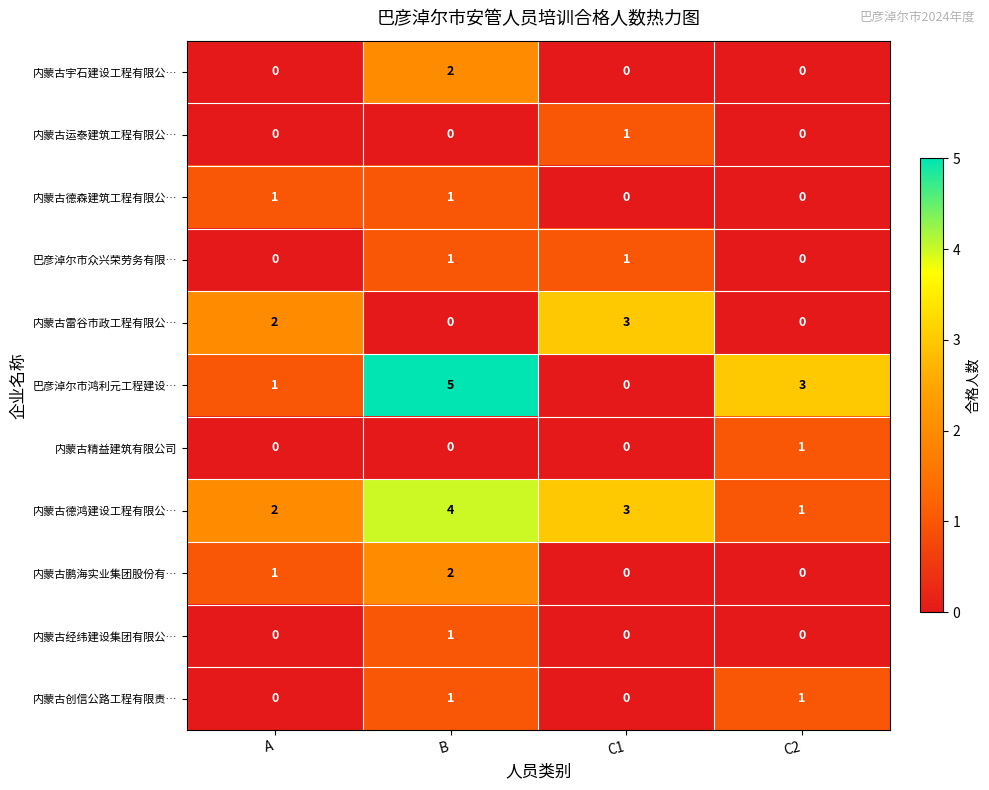

At which category does the chart reach its peak across all series?

B